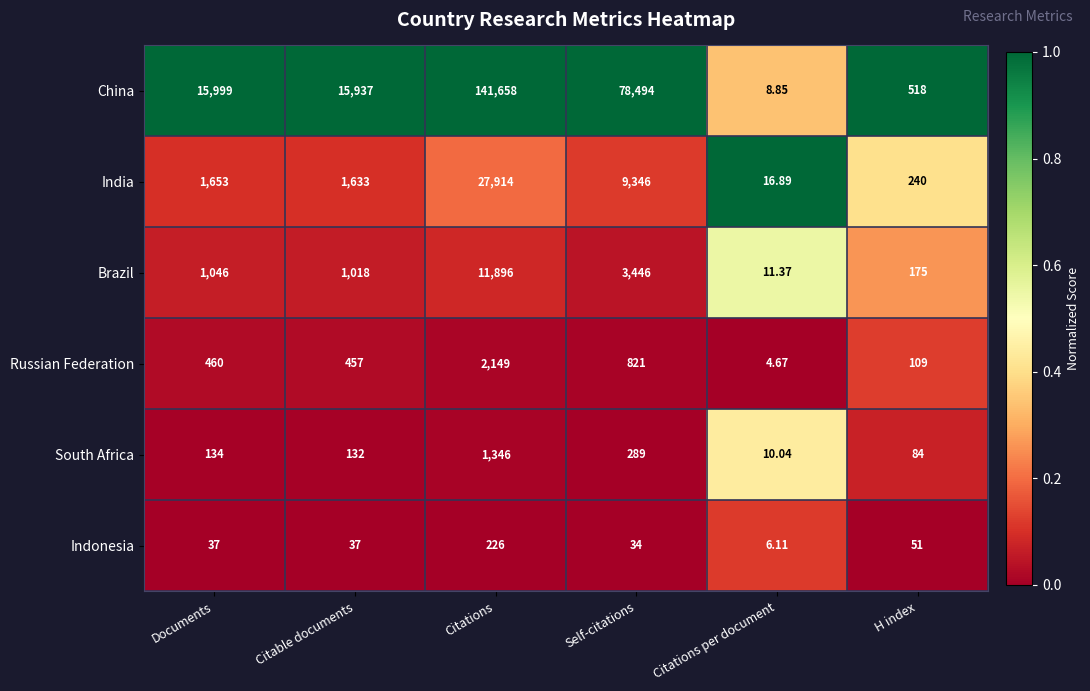

At H index, list the series in order from largest to smallest.

China, India, Brazil, Russian Federation, South Africa, Indonesia